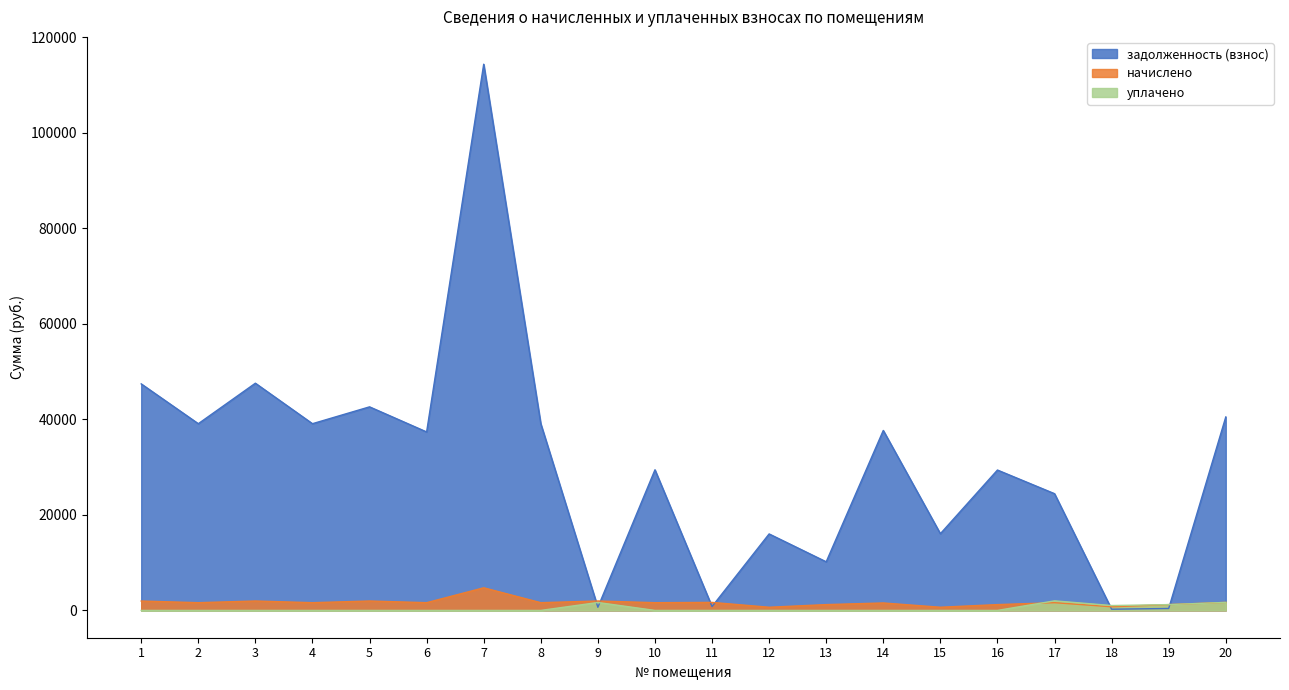

What is the value of the задолженность (взнос) point at the 11th from the left?

810.9